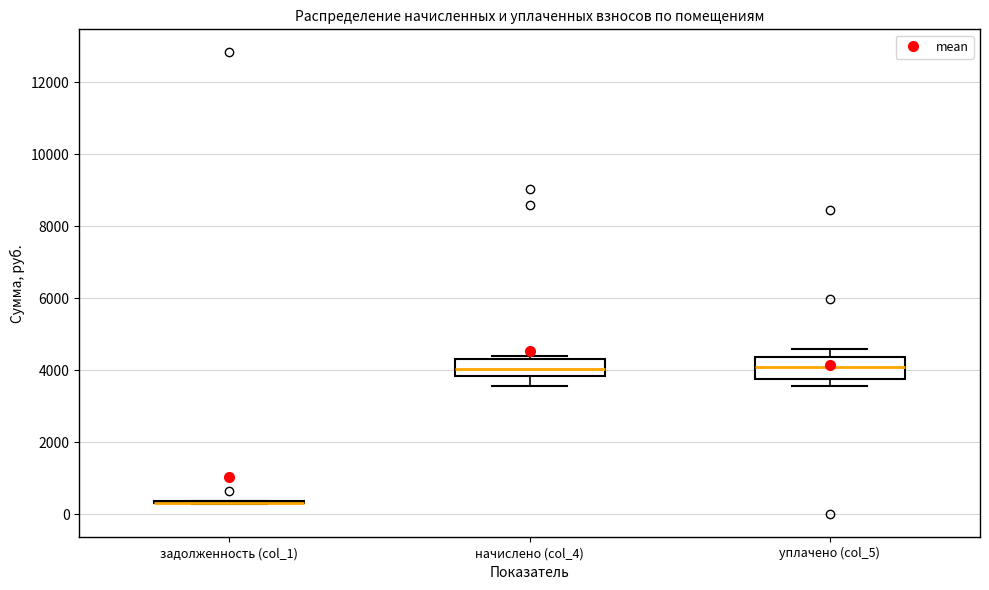

Reading left to right, read every box against the y-axis: the position of its median line, the range the box covers, and the ends of its whiskers. The values are not printed on the chart, so give them approximately, as read against the axis.

задолженность (col_1): box collapsed to a line at 400, whiskers 200 to 400
начислено (col_4): median 4000, box 3800 to 4400, whiskers 3600 to 4400 (just above the box's upper edge)
уплачено (col_5): median 4000, box 3800 to 4400, whiskers 3600 to 4600